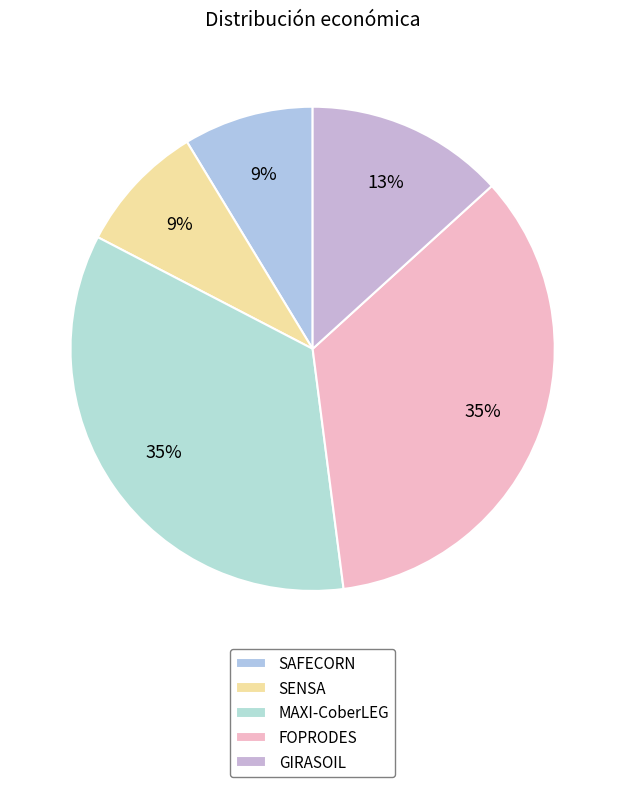

True or false: SAFECORN accounts for 1% of the total.

False